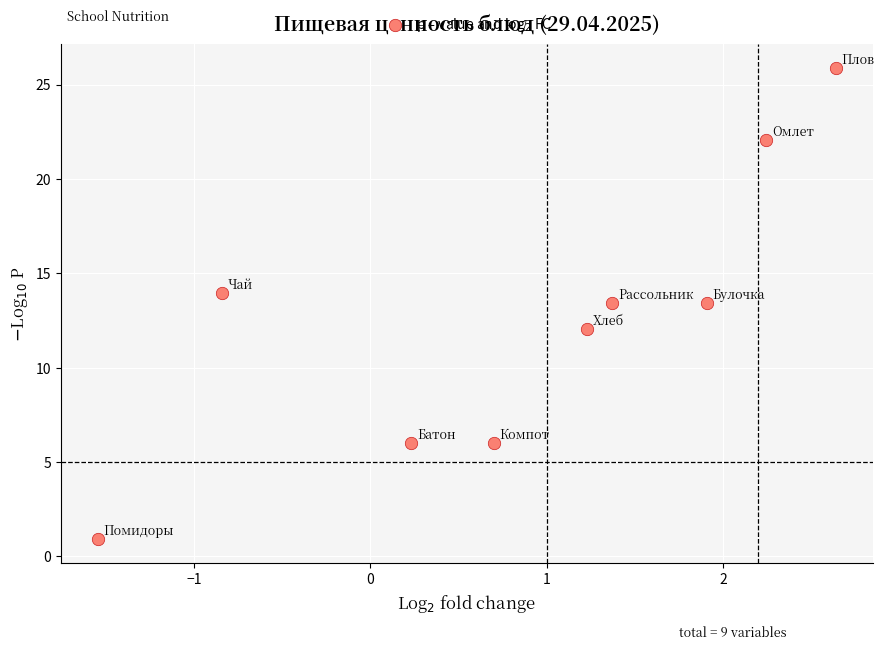

What is the range of Y values (max minus min)?

25.0